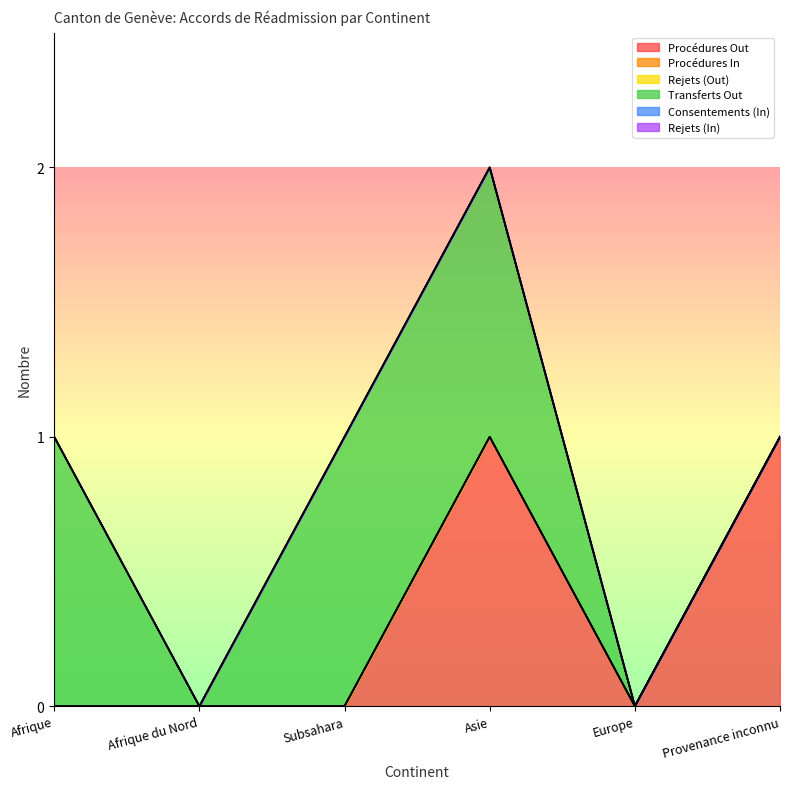

True or false: Procédures In and Consentements (In) intersect in this chart.

False